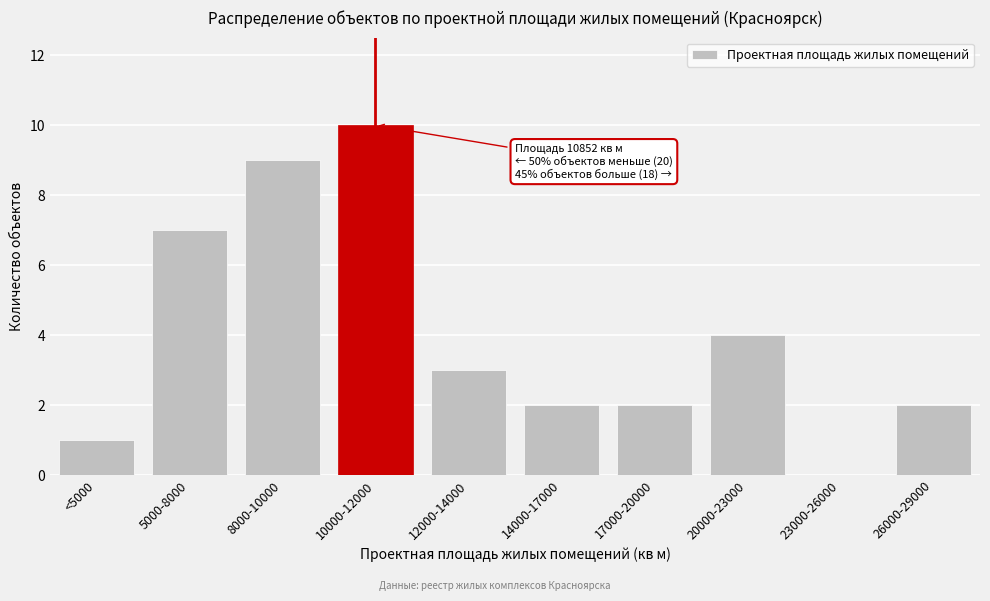

Reading left to right, list all the values displayed in this chart.

<5000=1	5000-8000=7	8000-10000=9	10000-12000=10	12000-14000=3	14000-17000=2	17000-20000=2	20000-23000=4	23000-26000=0	26000-29000=2